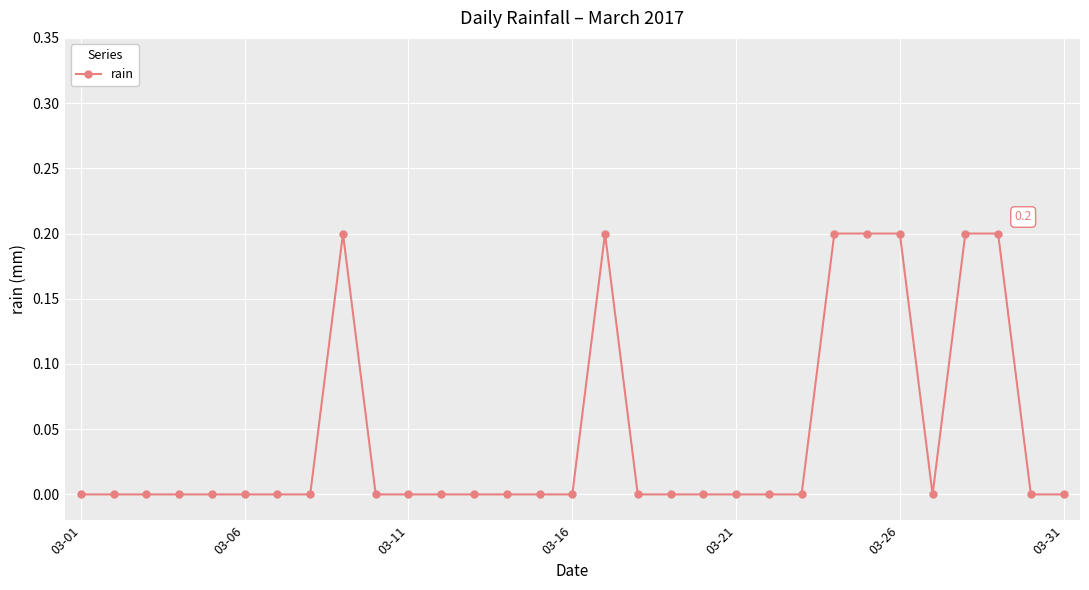

What is the sum of all values?

1.4